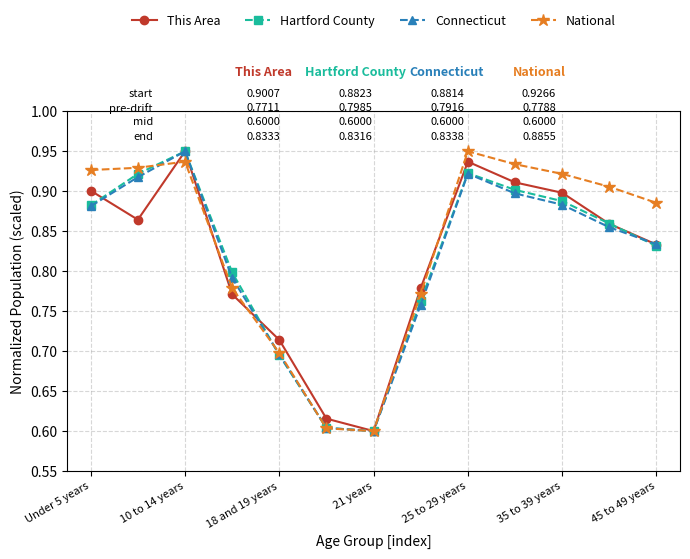

In This Area, how many points are higher than both neighbors (excluding endpoints)?

2